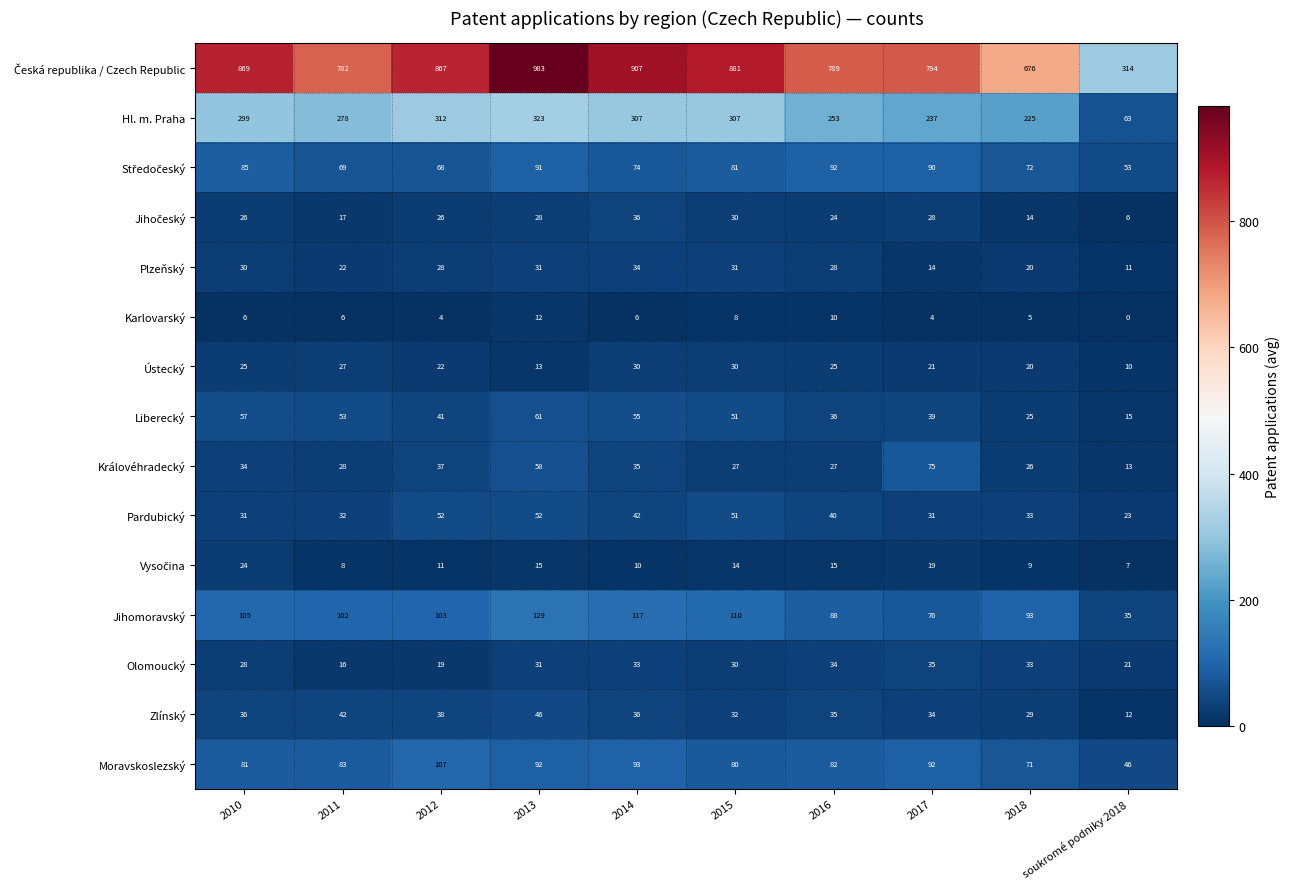

What is the spread (max minus min) of values at 2015?

873